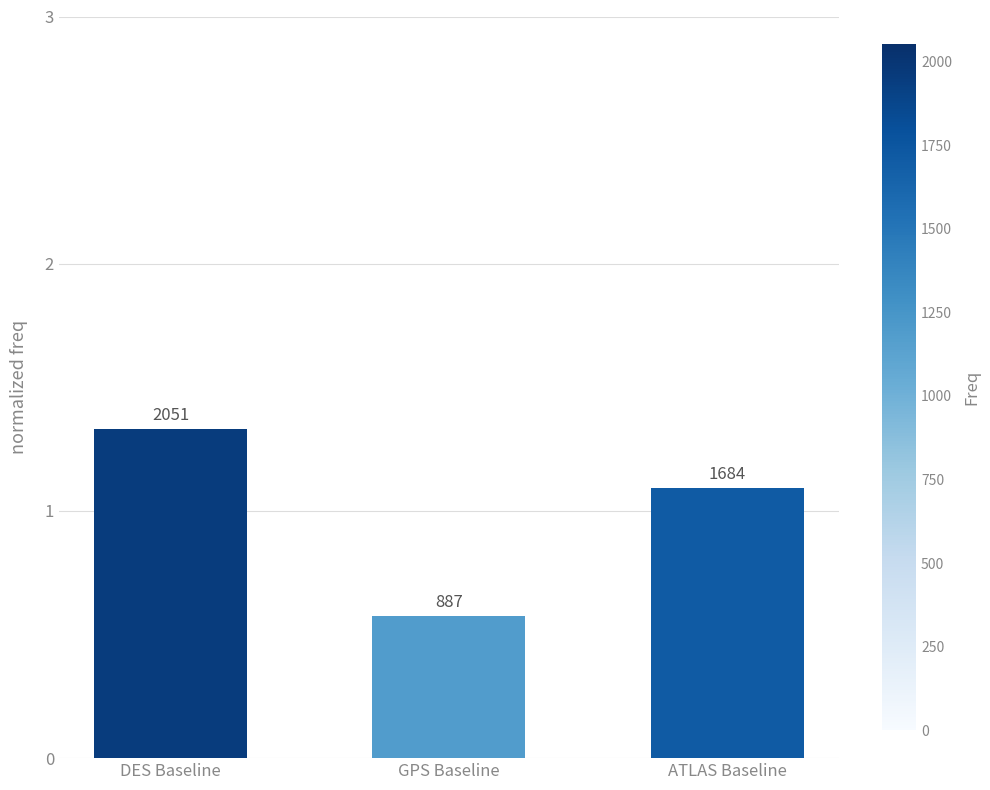

What is the change in value from DES Baseline to ATLAS Baseline?

-0.2